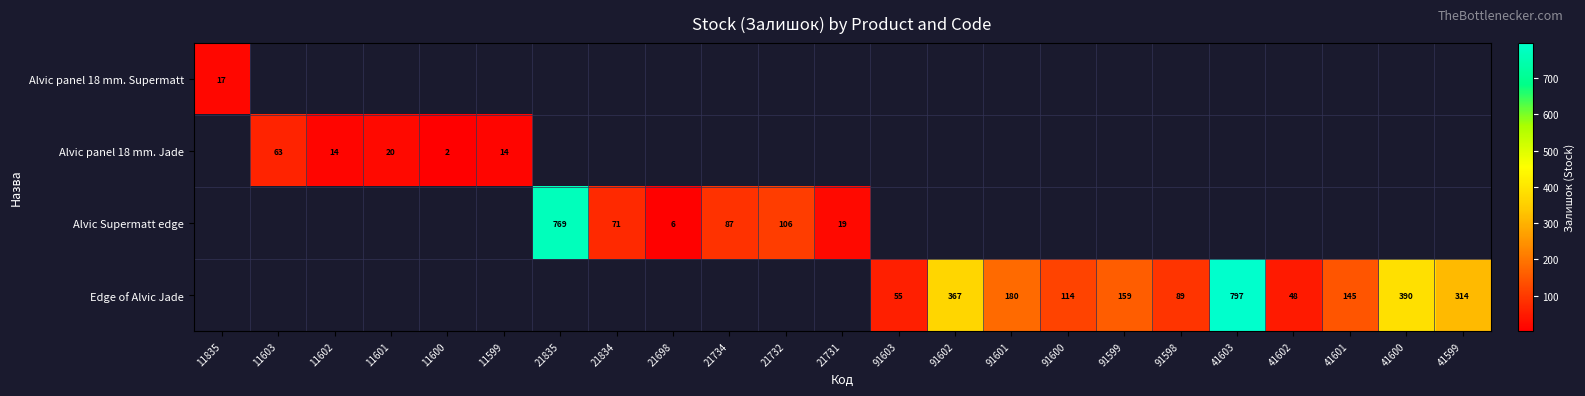

True or false: Alvic panel 18 mm. Jade has a value of 1 at 11600.

False